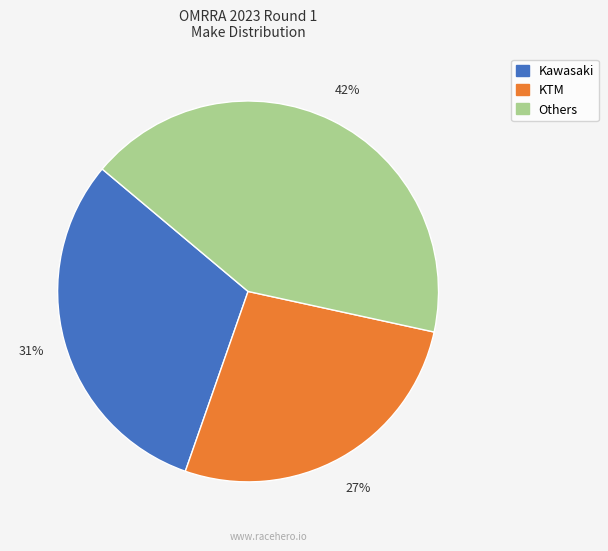

Is there a majority slice in this chart?

No